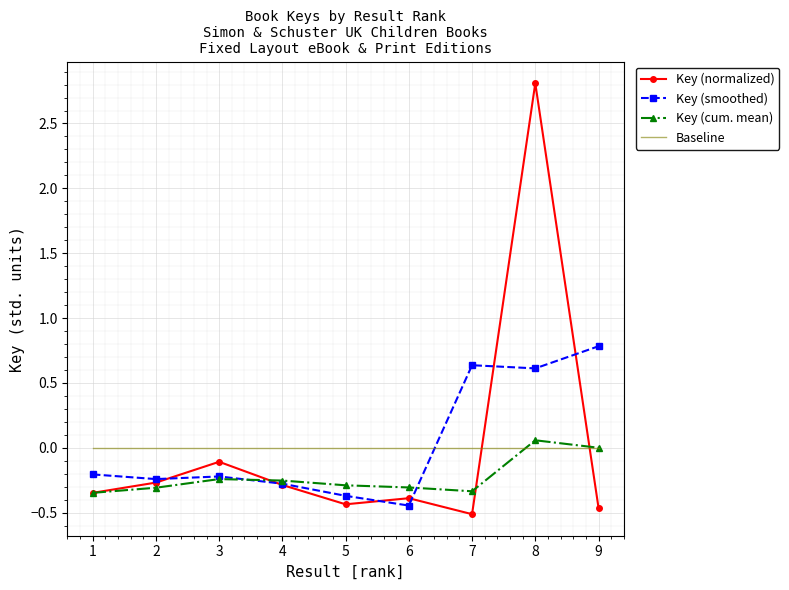

What are all the series names shown in the legend?

Key (normalized), Key (smoothed), Key (cum. mean), Baseline